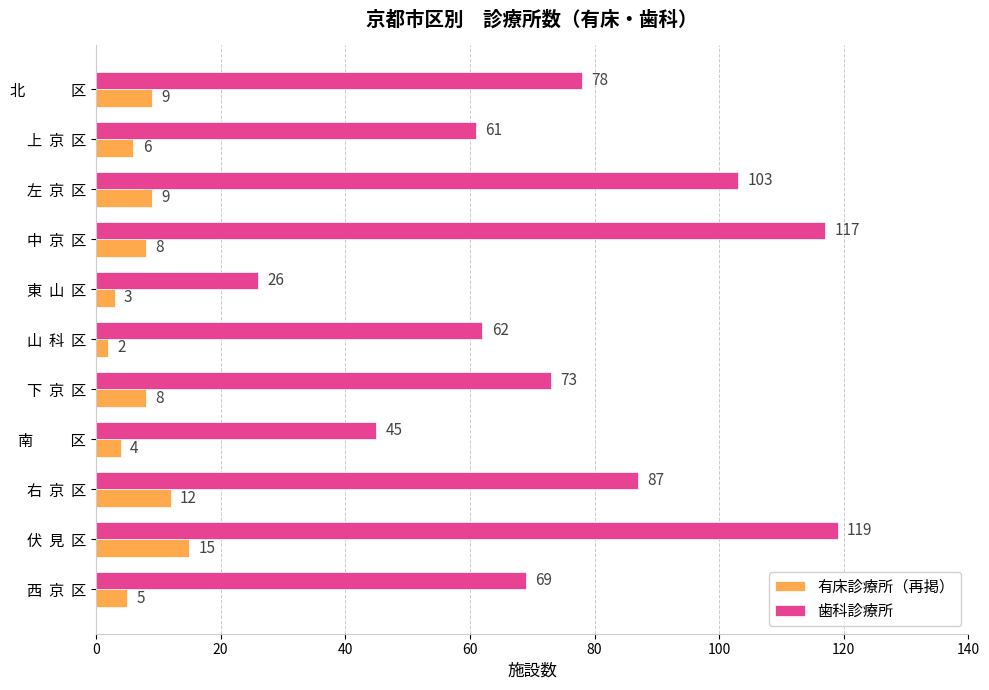

What is the lowest value of the 有床診療所（再掲） series?

2